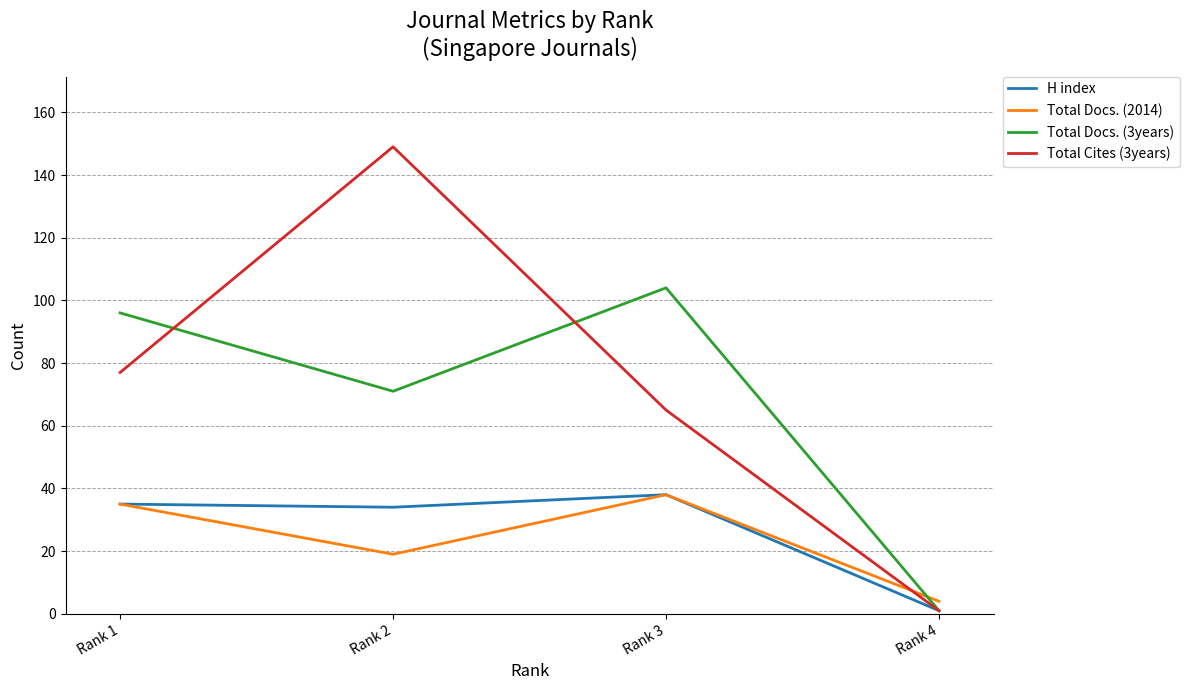

Which series has the widest spread of values?

Total Cites (3years)